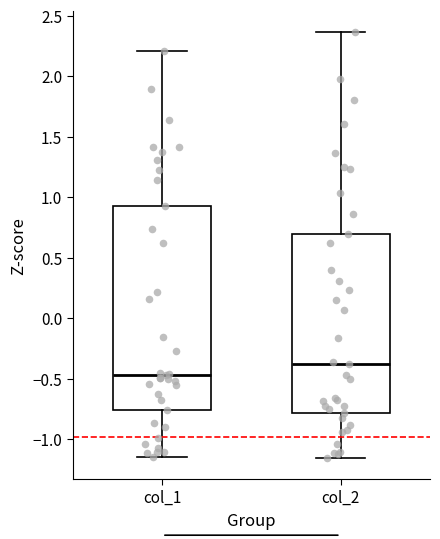

Reading left to right, read every box against the y-axis: the position of its median line, the range the box covers, and the ends of its whiskers. The values are not printed on the chart, so give them approximately, as read against the axis.

col_1: median -0.45, box -0.75 to 0.90, whiskers -1.15 to 2.20
col_2: median -0.40, box -0.80 to 0.70, whiskers -1.15 to 2.35